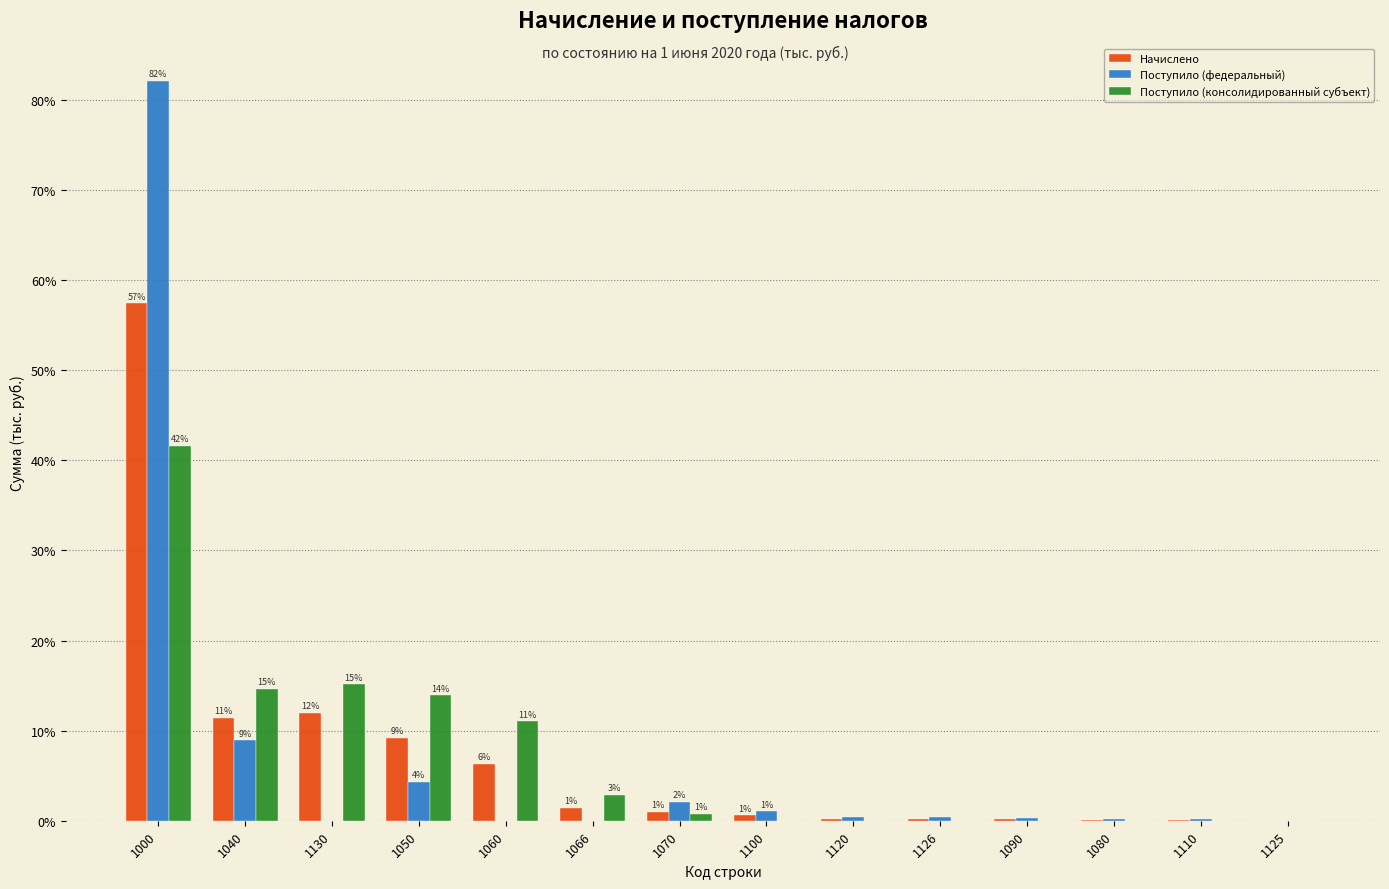

Read the Начислено value at 1130.

12.0